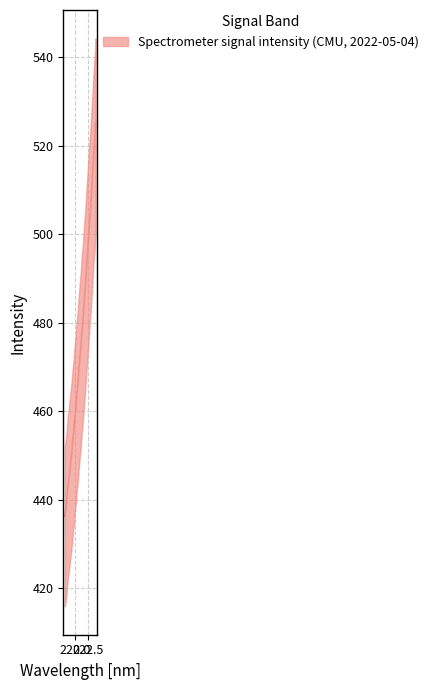

At which label does the data first exceed 474?

221.1174